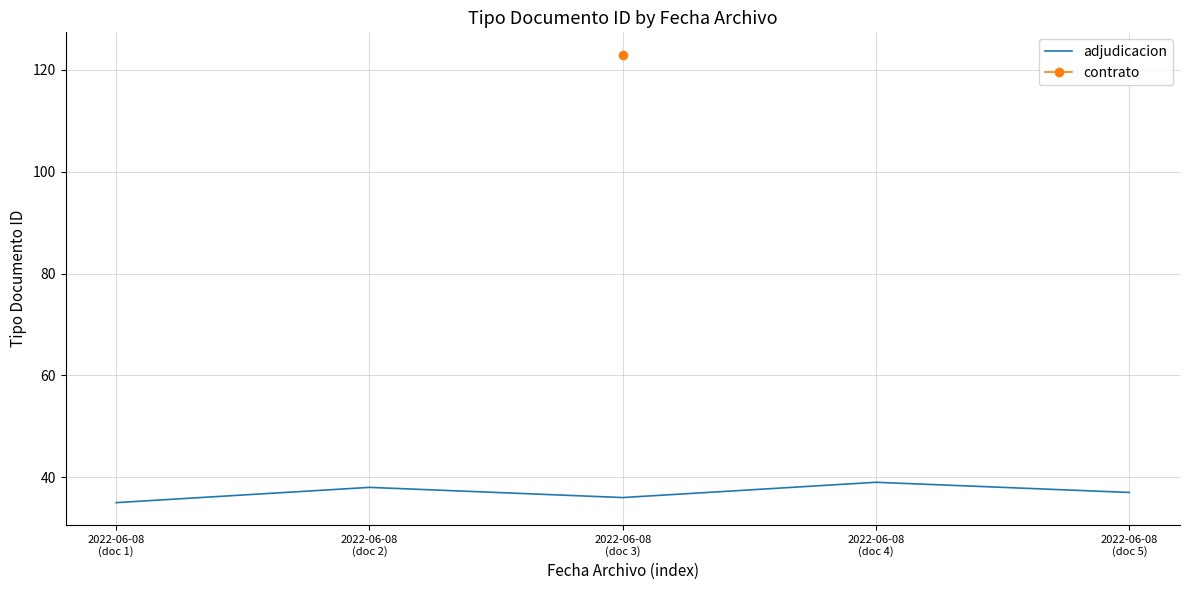

How many lines are shown in the chart?

1